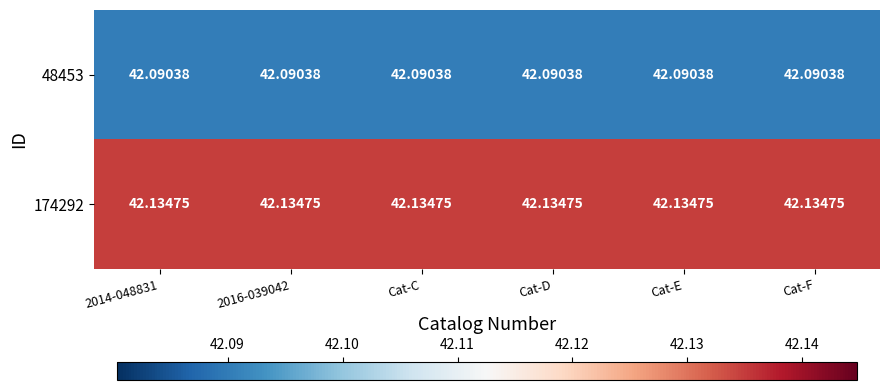

Which series has the largest total across all categories?

174292